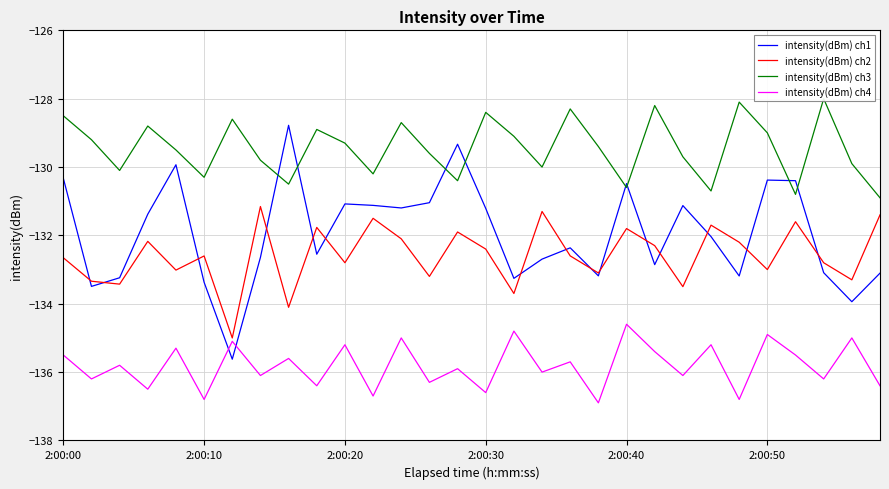

How many interior local peaks does the intensity(dBm) ch3 series have?

9